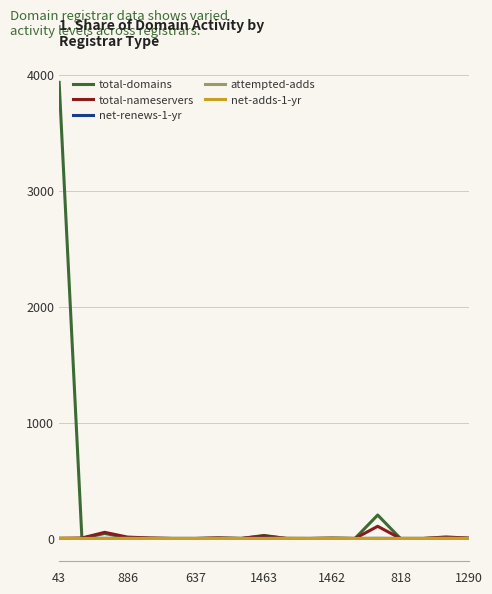

Which series has the largest range (max minus min)?

total-domains